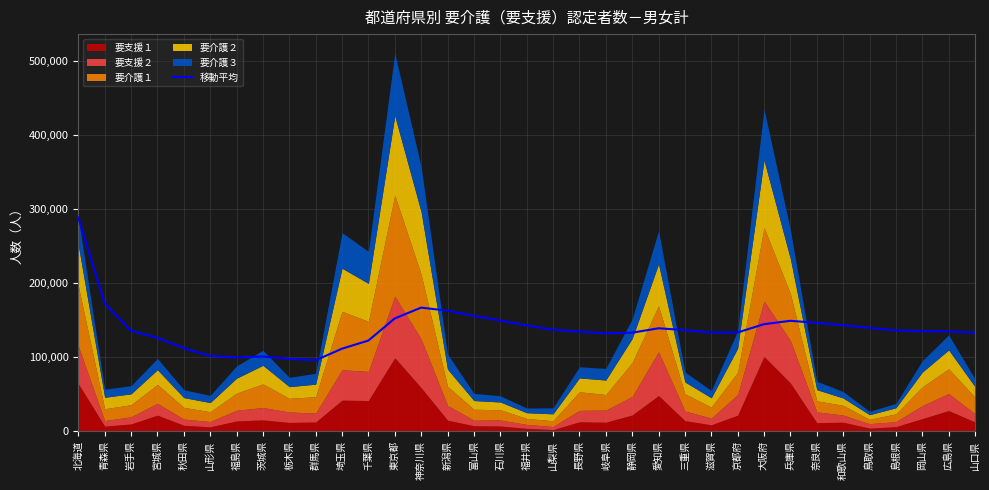

At which category does the data reach its first local peak?

茨城県